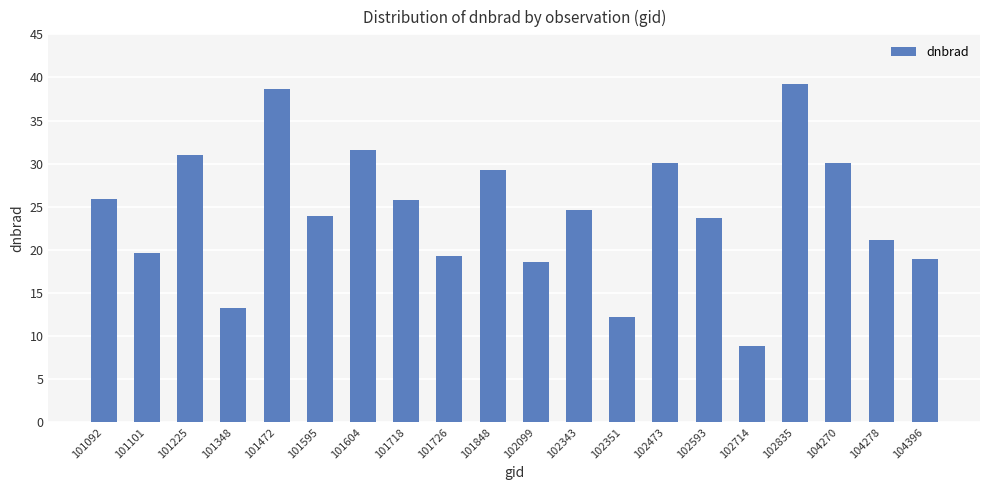

What is the minimum value shown in the chart?

8.8